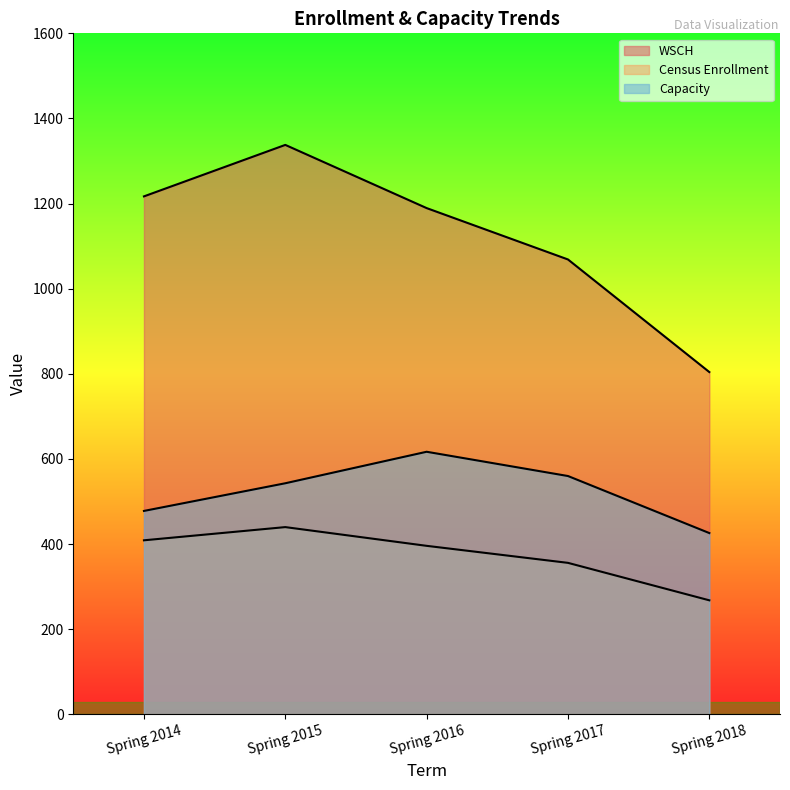

What is the value of the WSCH point at the 5th from the left?

804.2